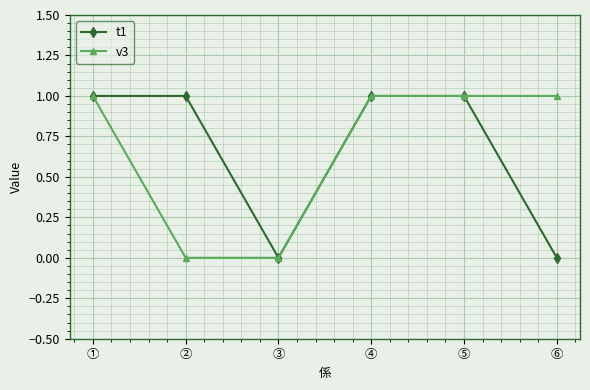

How many data points does each series have?

6